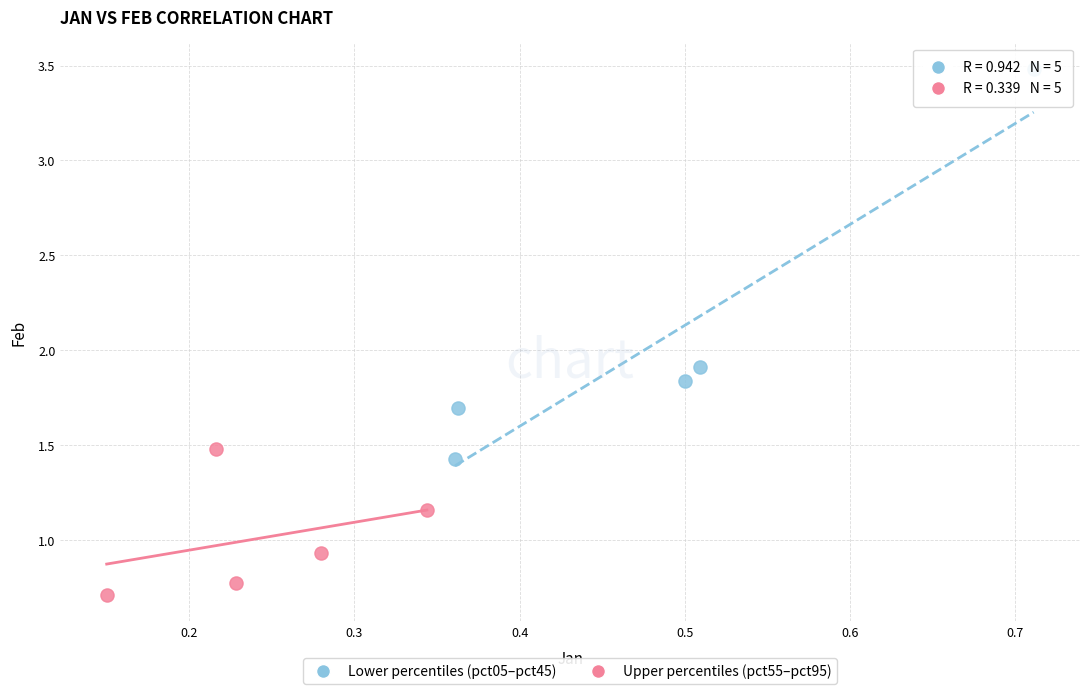

Which series contains the lowest Y value?

Upper percentiles (pct55–pct95)